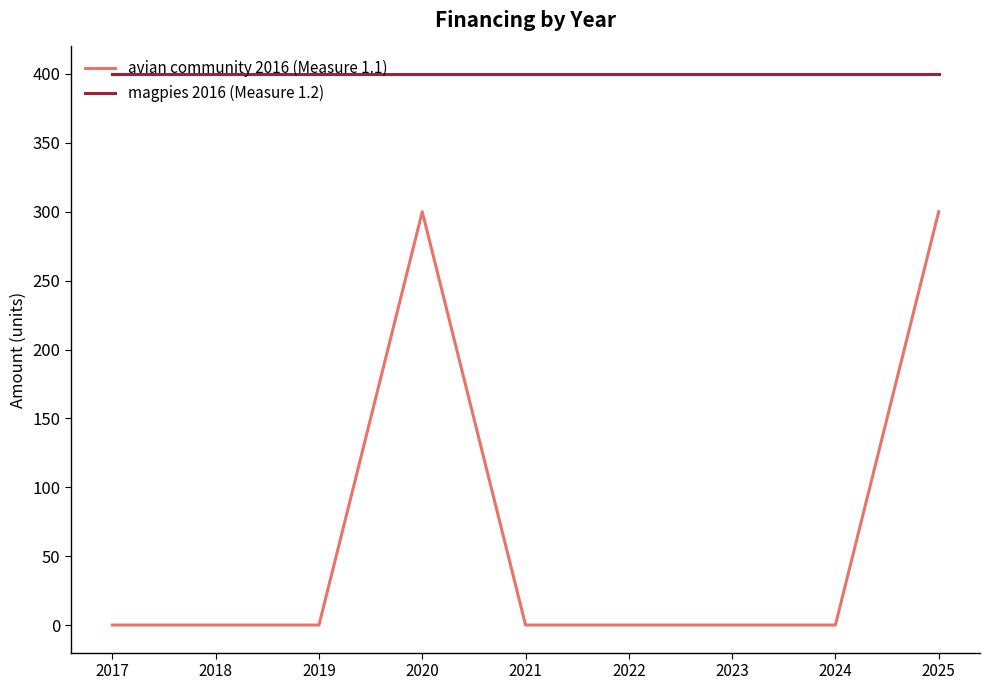

True or false: avian community 2016 (Measure 1.1) and magpies 2016 (Measure 1.2) cross at least once.

False